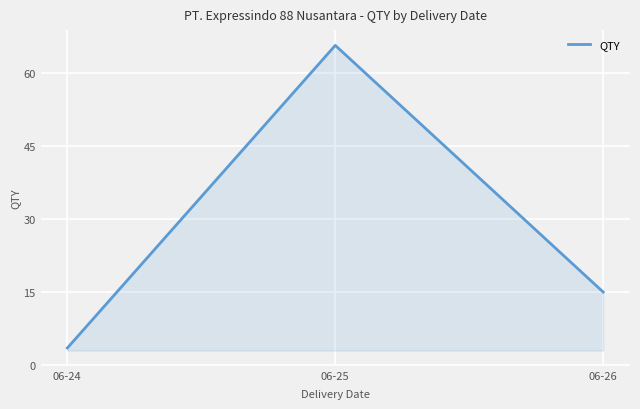

True or false: the data shows 15.0 at 06-26.

True